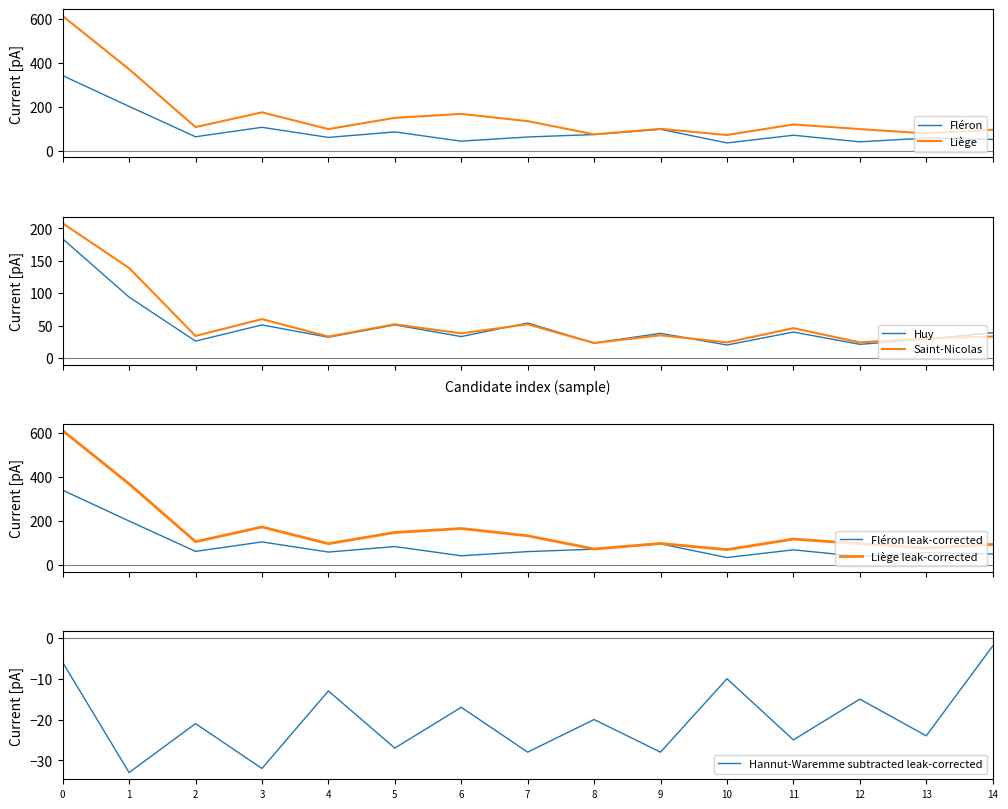

The Hannut-Waremme subtracted leak-corrected series shows -10 at 10. True or false?

True